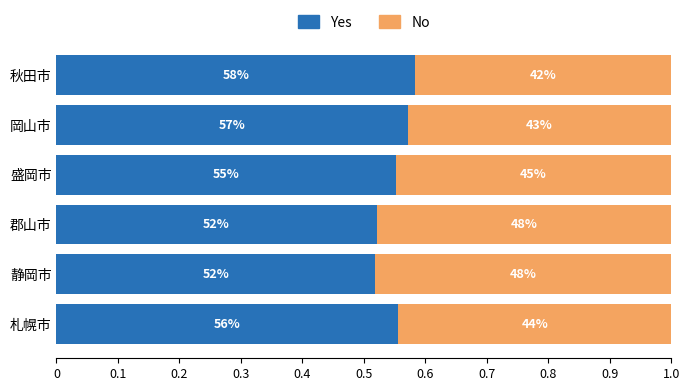

What is the value of the Yes bar at the 1st from the left?

0.6